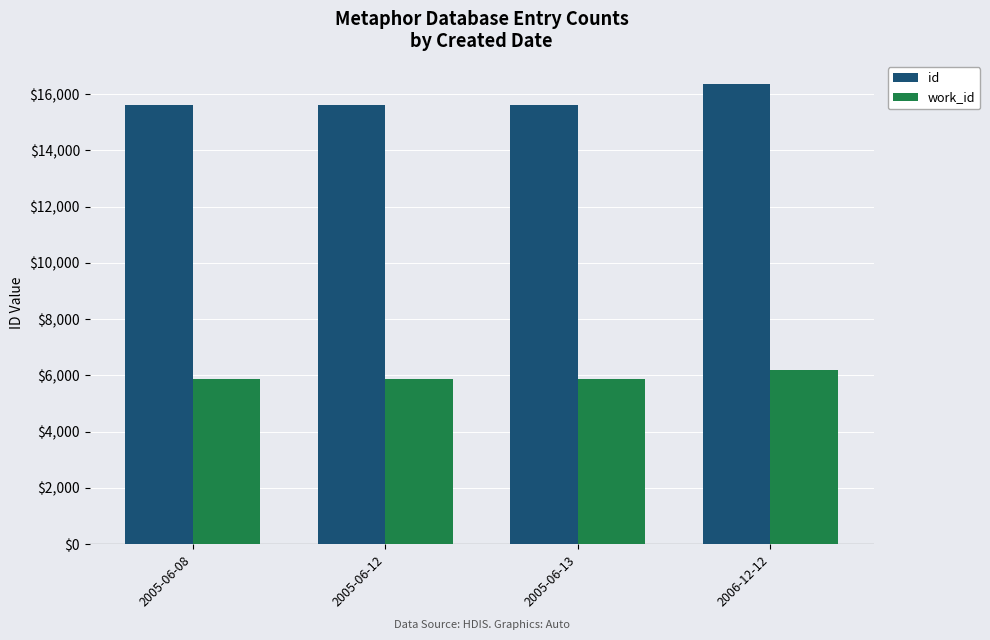

The work_id series shows 5859 at 2005-06-13. True or false?

True